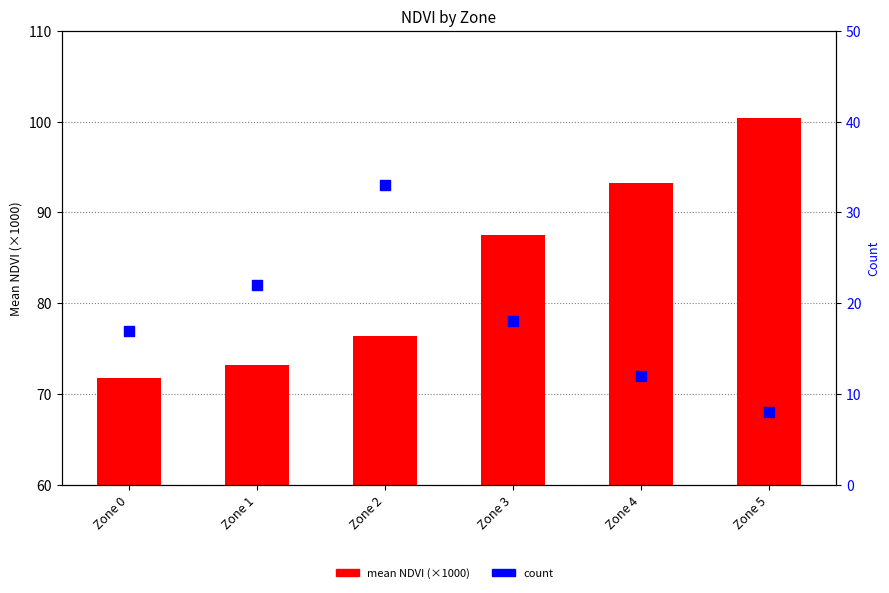

At how many categories does at least one series exceed 57?

6